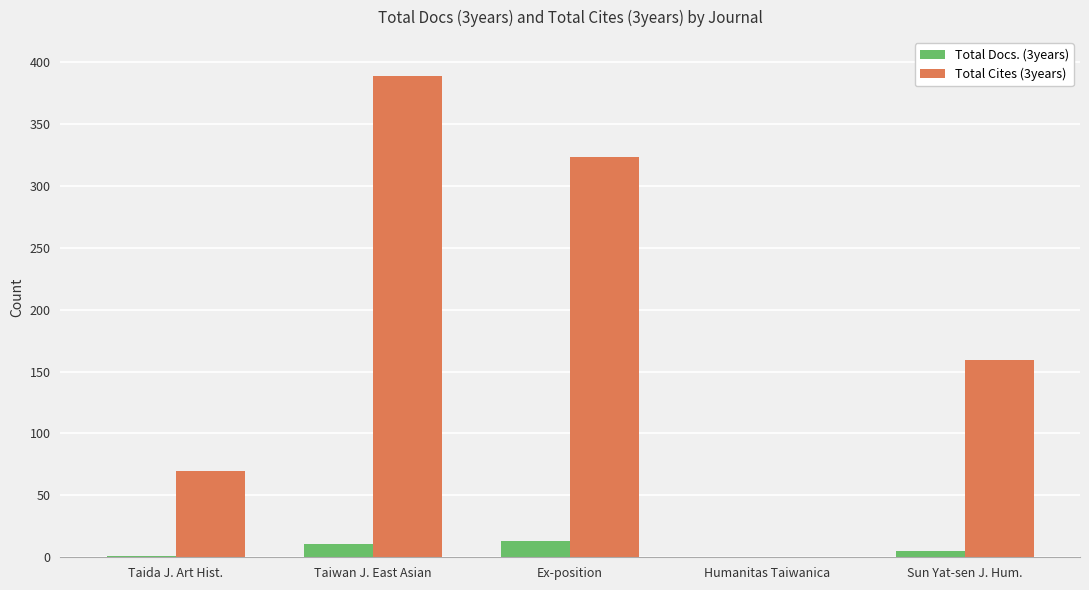

How many series are shown in this chart?

2